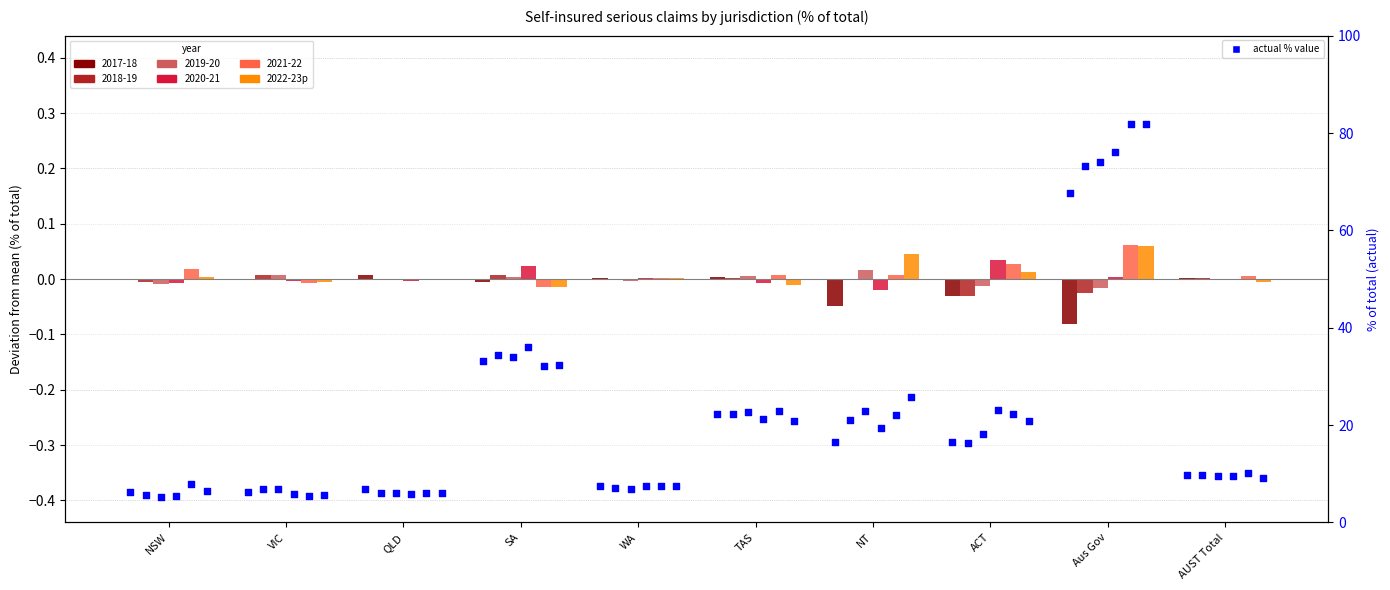

Which has a higher value, NSW or NT?

NT